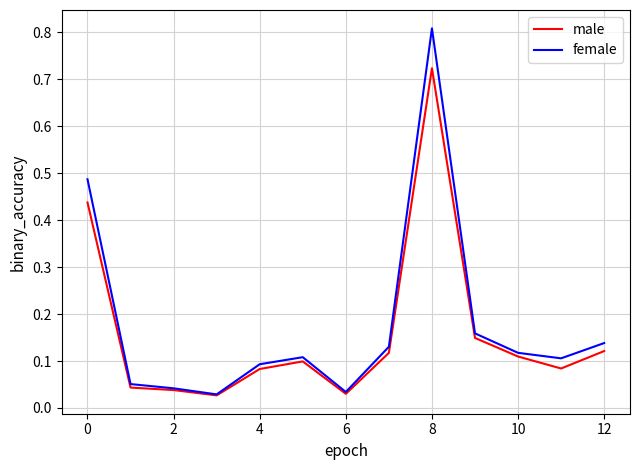

Which series has the largest range (max minus min)?

female